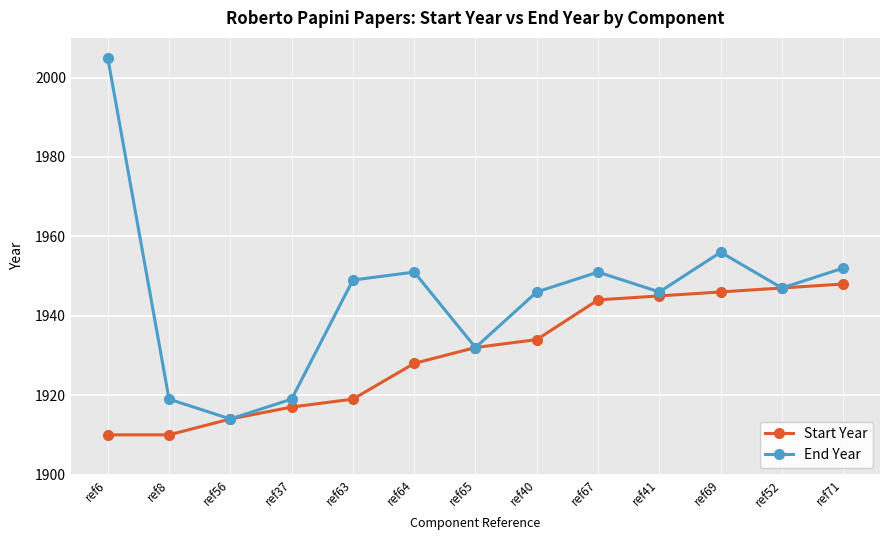

How many lines are shown in the chart?

2